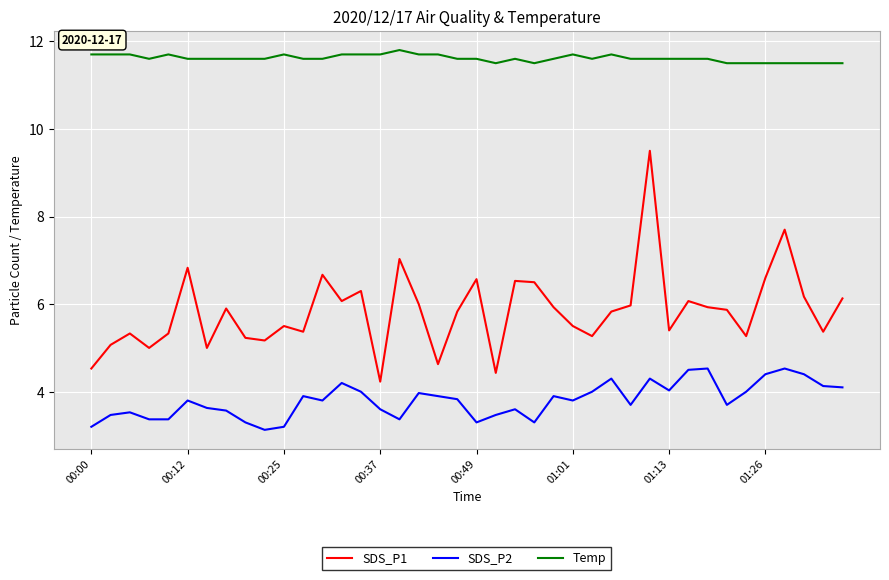

What is the minimum value for SDS_P2?

3.1